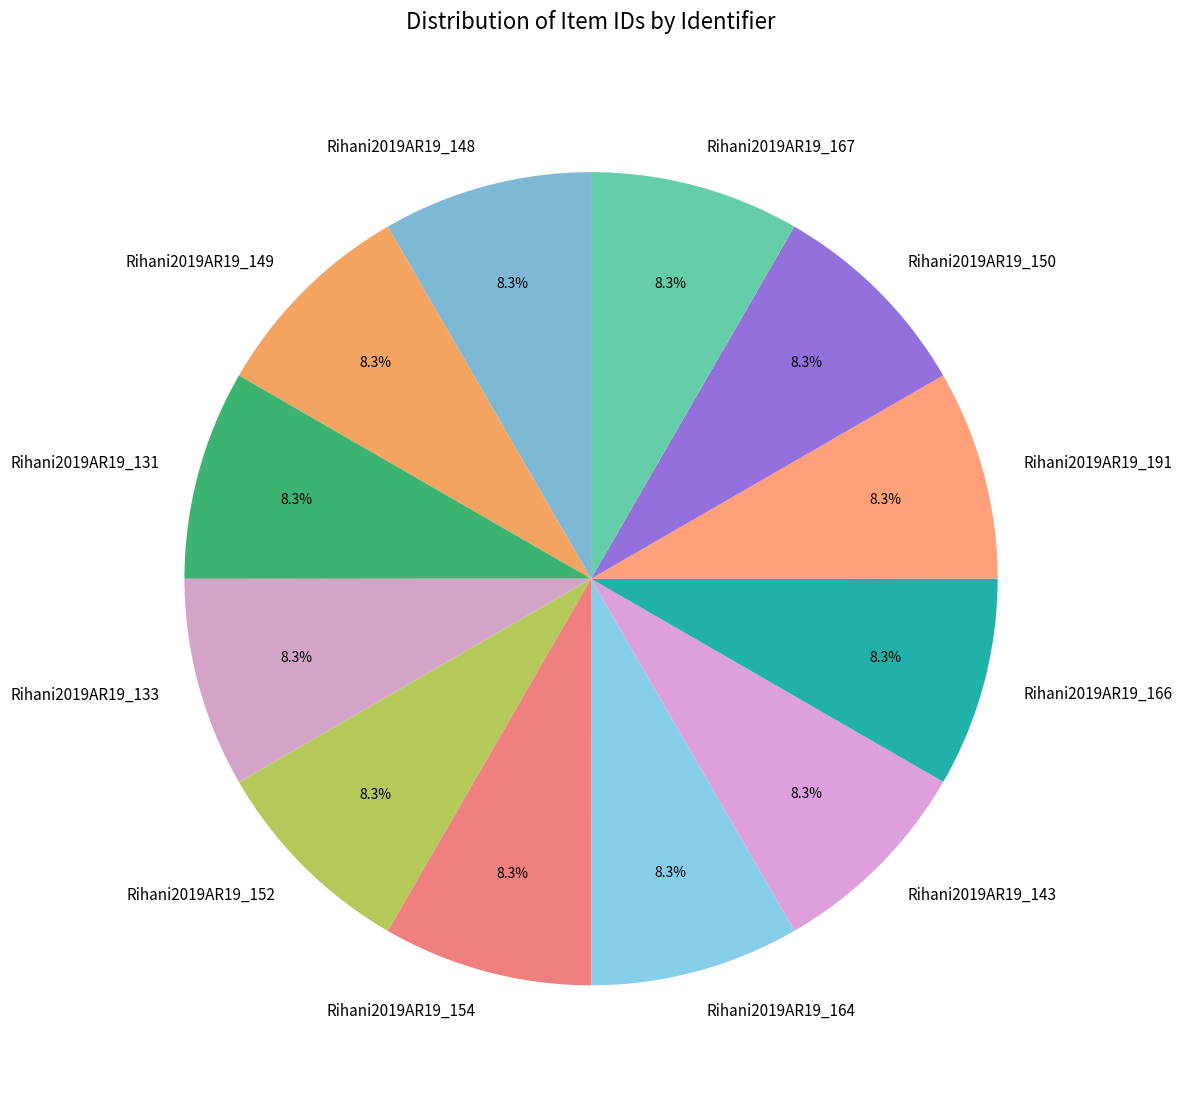

How many segments does this pie chart have?

12